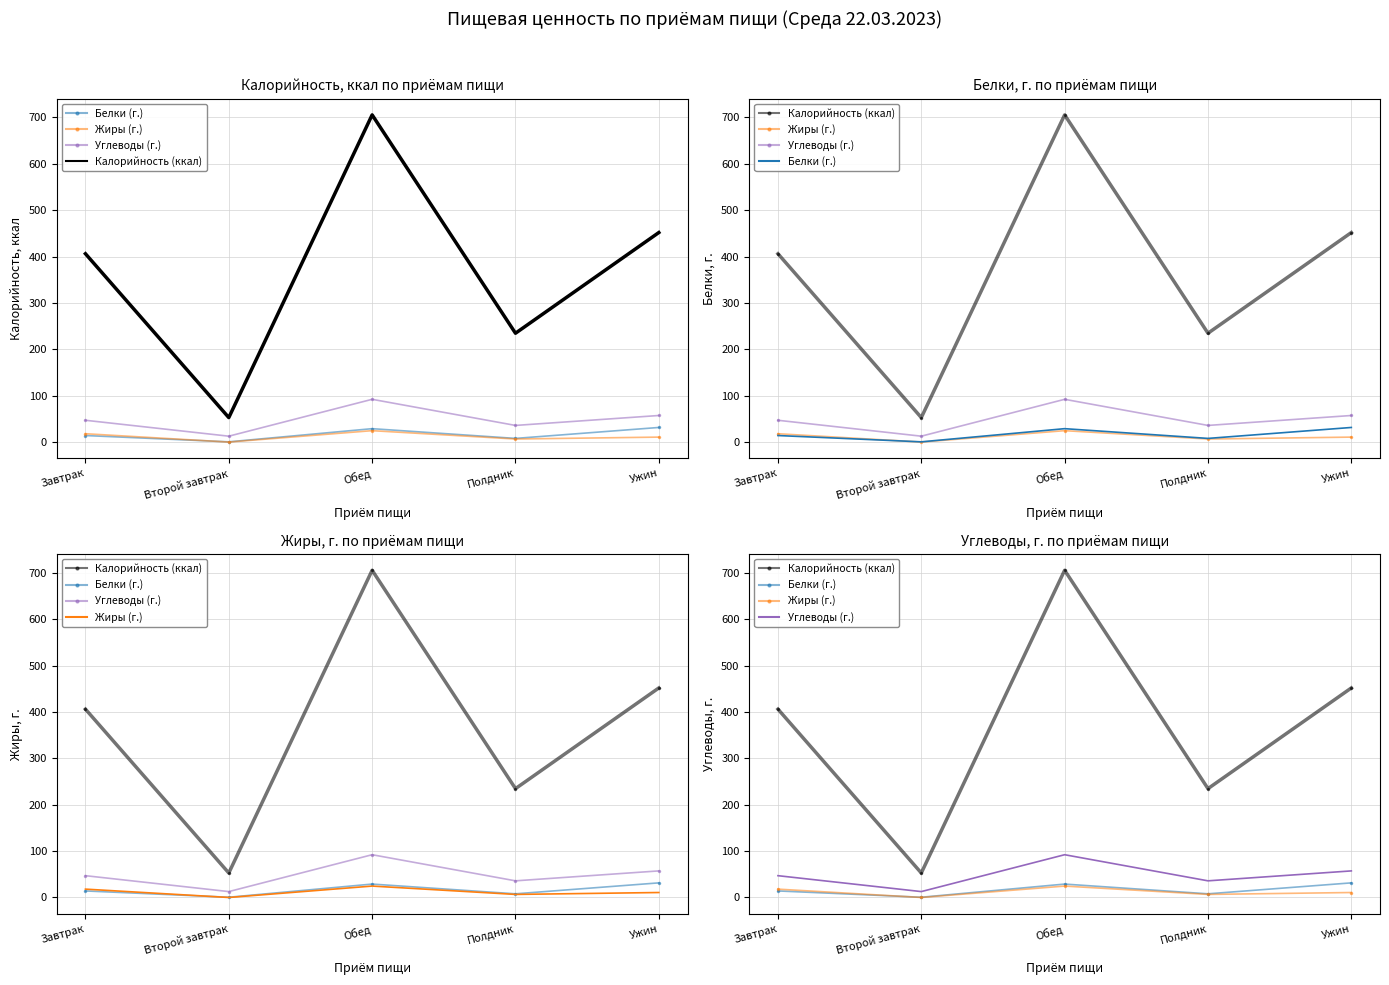

The value of Калорийность (ккал) at Второй завтрак is 52.8. True or false?

True